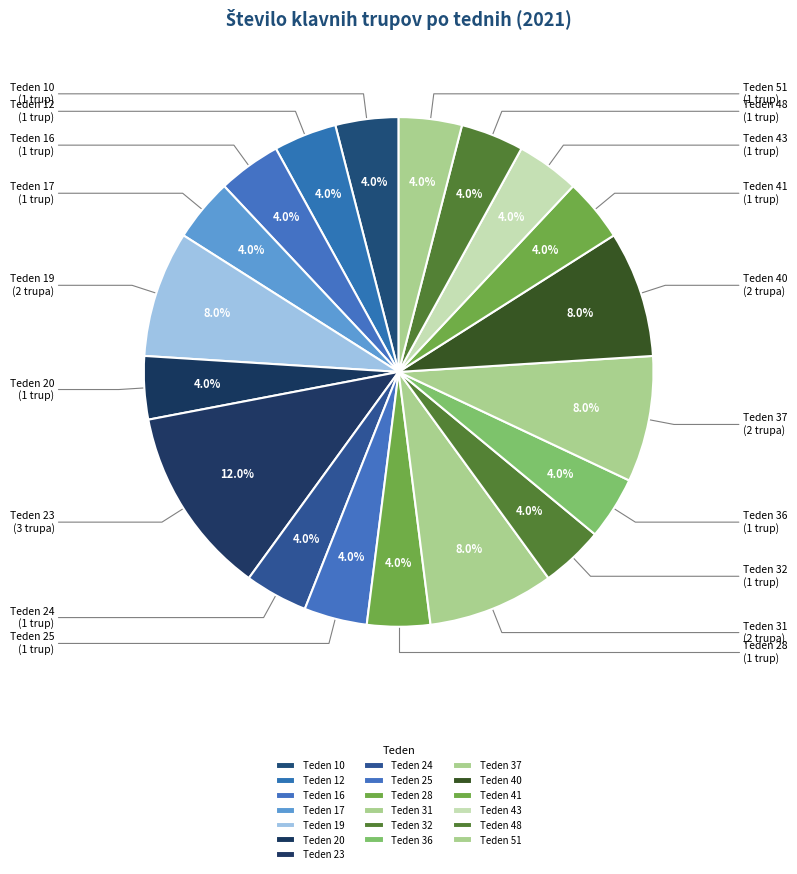

To the nearest percent, what percentage of the pie is Teden 16?

4%